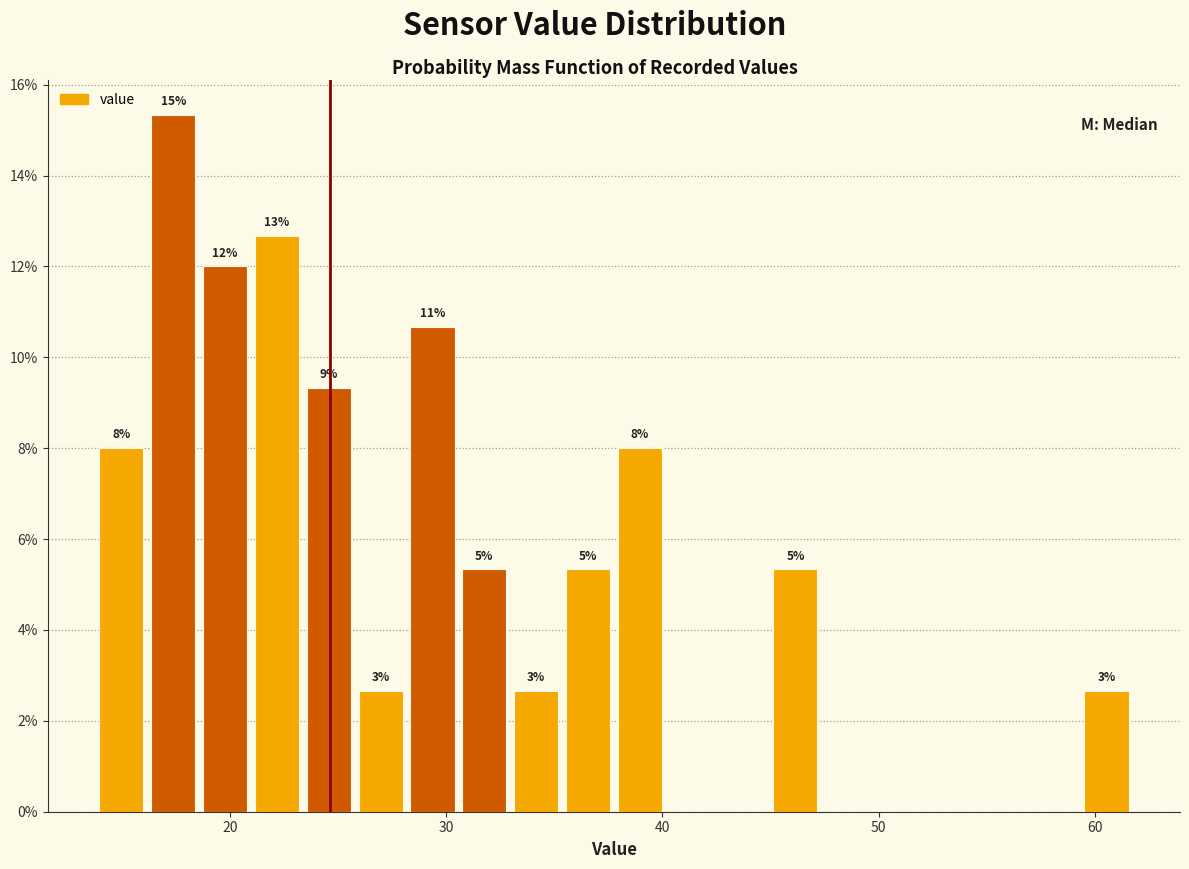

Around what value on the x-axis is the tallest bar? Give the approximate position of its centre, as read against the axis.

17